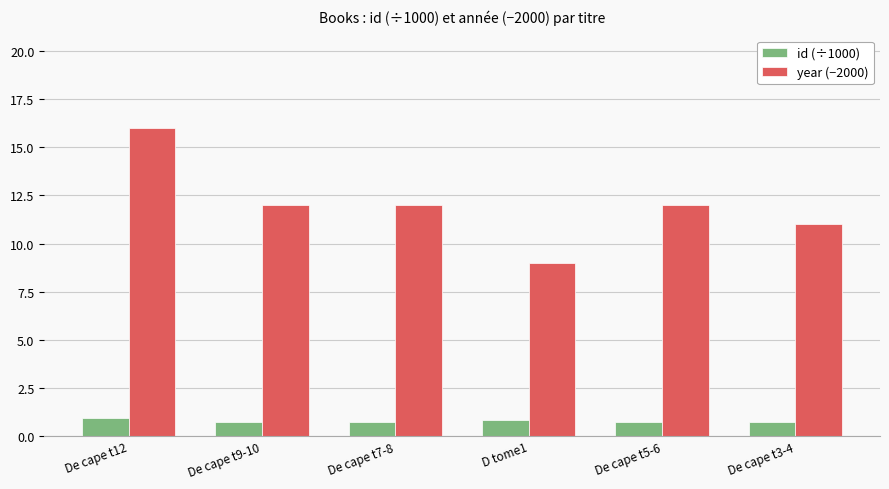

What are all the series names shown in the legend?

id (÷1000), year (−2000)